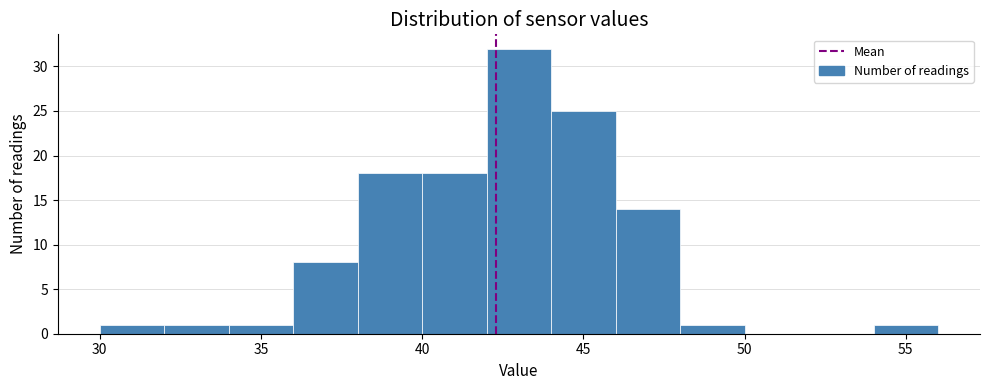

How tall is the bar that spans 34 to 36 on the x-axis? The values are not printed on the chart, so give them approximately, as read against the axis.

1